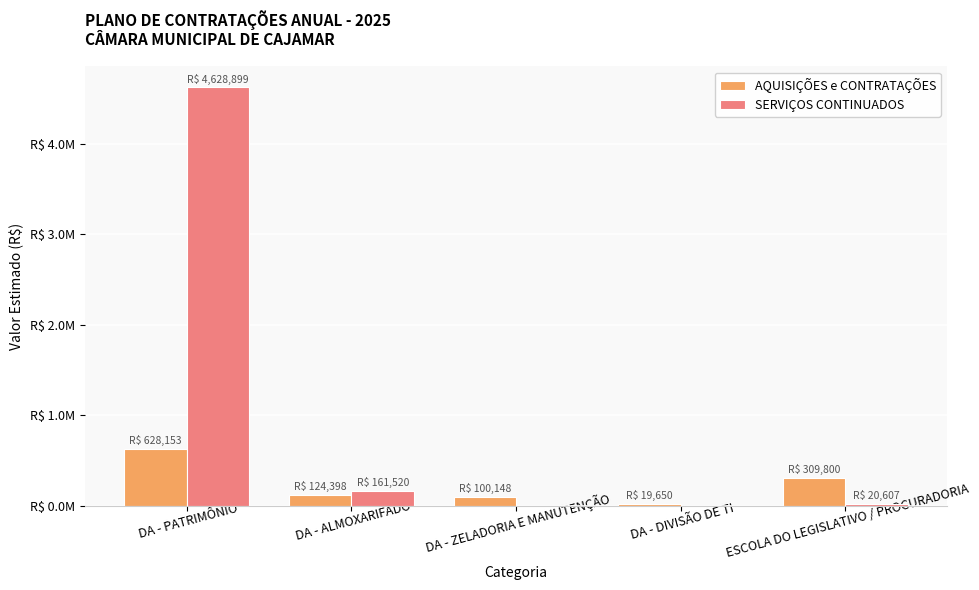

What are all the series names shown in the legend?

AQUISIÇÕES e CONTRATAÇÕES, SERVIÇOS CONTINUADOS